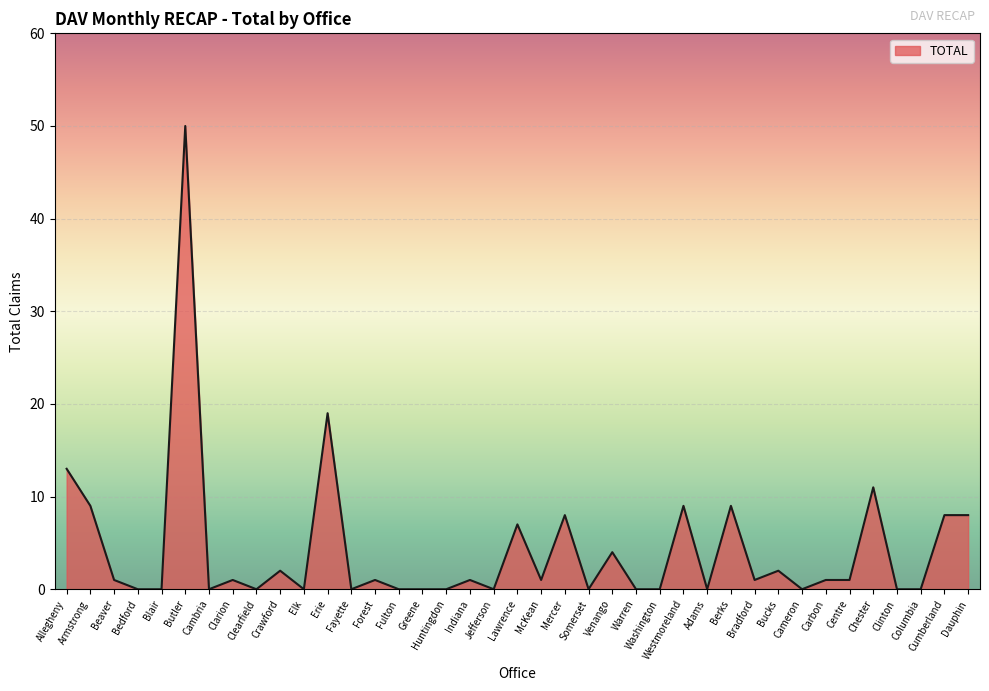

At which category does the chart reach its peak across all series?

Butler